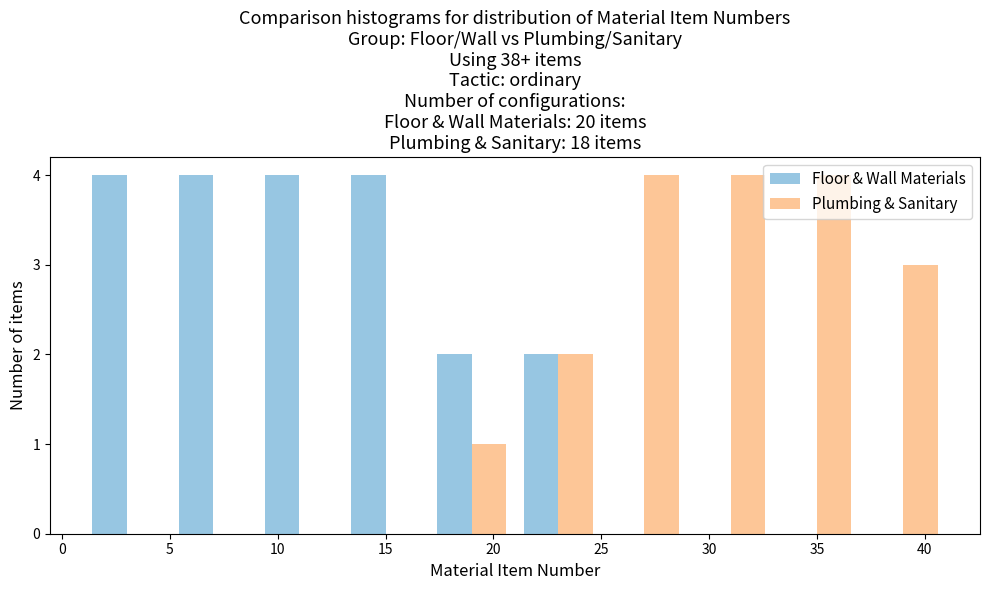

Reading left to right, list every range on the x-axis with the height of the bar of each series over it. The values are not printed on the chart, so give them approximately, as read against the axis.

1 to 5: Floor & Wall Materials=4	Plumbing & Sanitary=0
5 to 9: Floor & Wall Materials=4	Plumbing & Sanitary=0
9 to 13: Floor & Wall Materials=4	Plumbing & Sanitary=0
13 to 17: Floor & Wall Materials=4	Plumbing & Sanitary=0
17 to 21: Floor & Wall Materials=2	Plumbing & Sanitary=1
21 to 25: Floor & Wall Materials=2	Plumbing & Sanitary=2
25 to 29: Floor & Wall Materials=0	Plumbing & Sanitary=4
29 to 33: Floor & Wall Materials=0	Plumbing & Sanitary=4
33 to 37: Floor & Wall Materials=0	Plumbing & Sanitary=4
37 to 41: Floor & Wall Materials=0	Plumbing & Sanitary=3